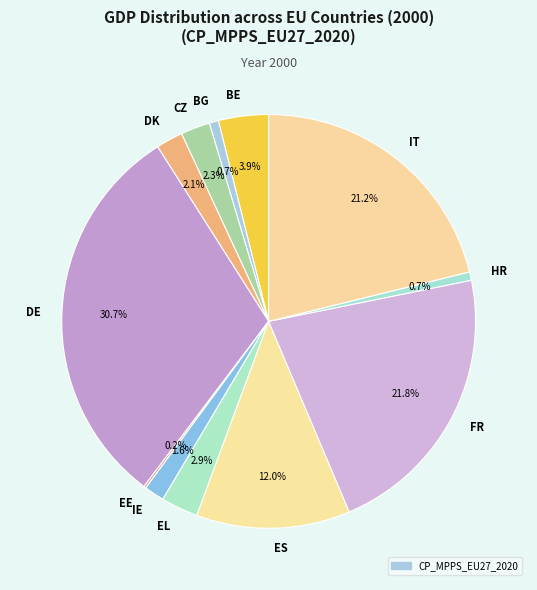

To the nearest percent, what portion does CZ represent?

2%